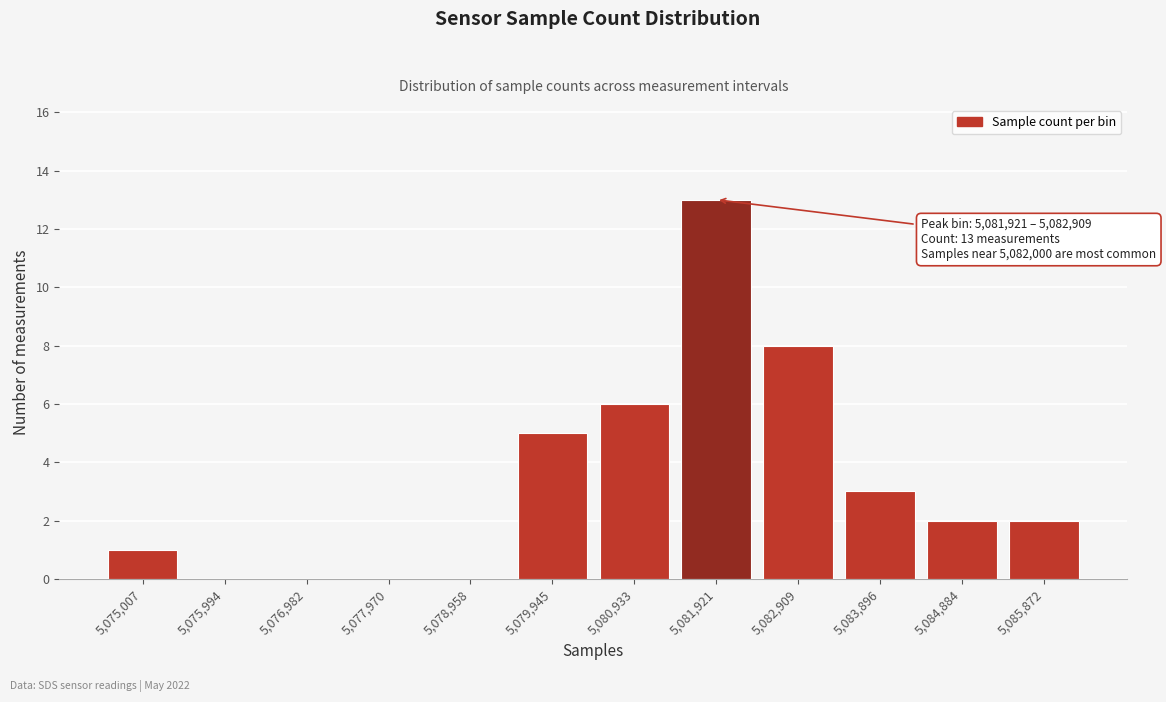

Is it true that the value at 5,075,994 is 8?

False